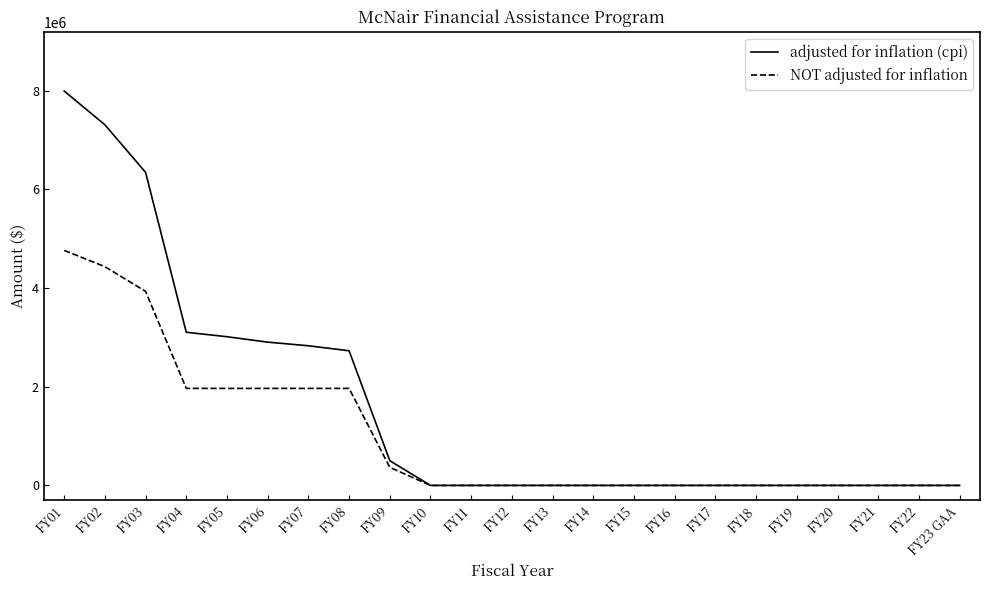

Reading right to left, what are all the values shown in this chart?

adjusted for inflation (cpi): 0	0	0	0	0	0	0	0	0	0	0	0	0	0	500424	2727910	2829108	2902634	3012284	3102790	6342463	7306625	7990552
NOT adjusted for inflation: 0	0	0	0	0	0	0	0	0	0	0	0	0	0	365638	1965638	1965638	1965638	1965638	1965638	3931276	4431276	4761741